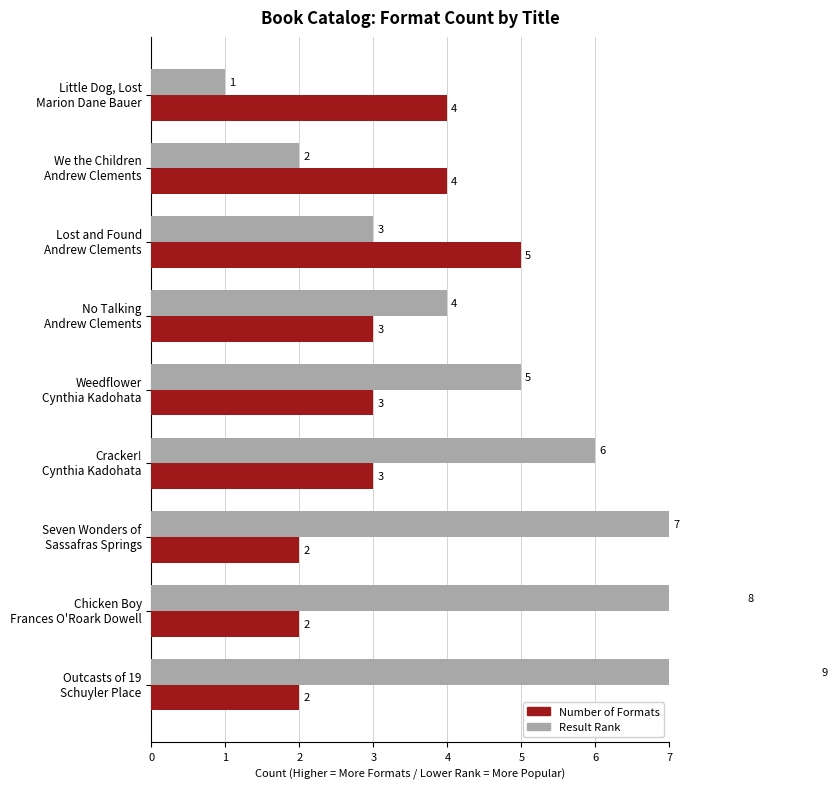

True or false: Number of Formats has a value of 2 at Cracker! Cynthia Kadohata.

False